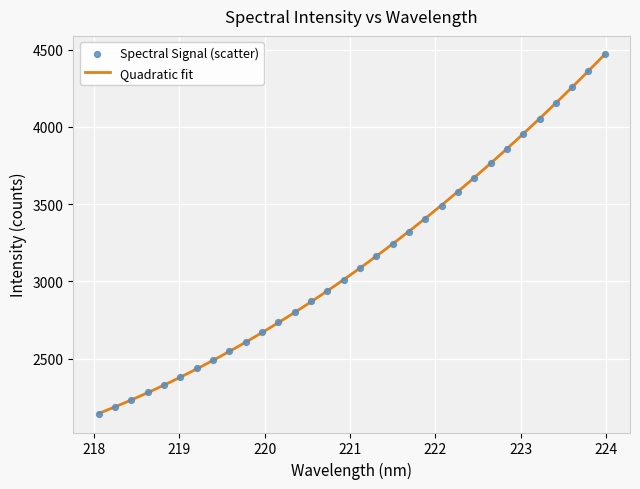

What is the change in value from 219.3979 to 223.2172?

+1560.1